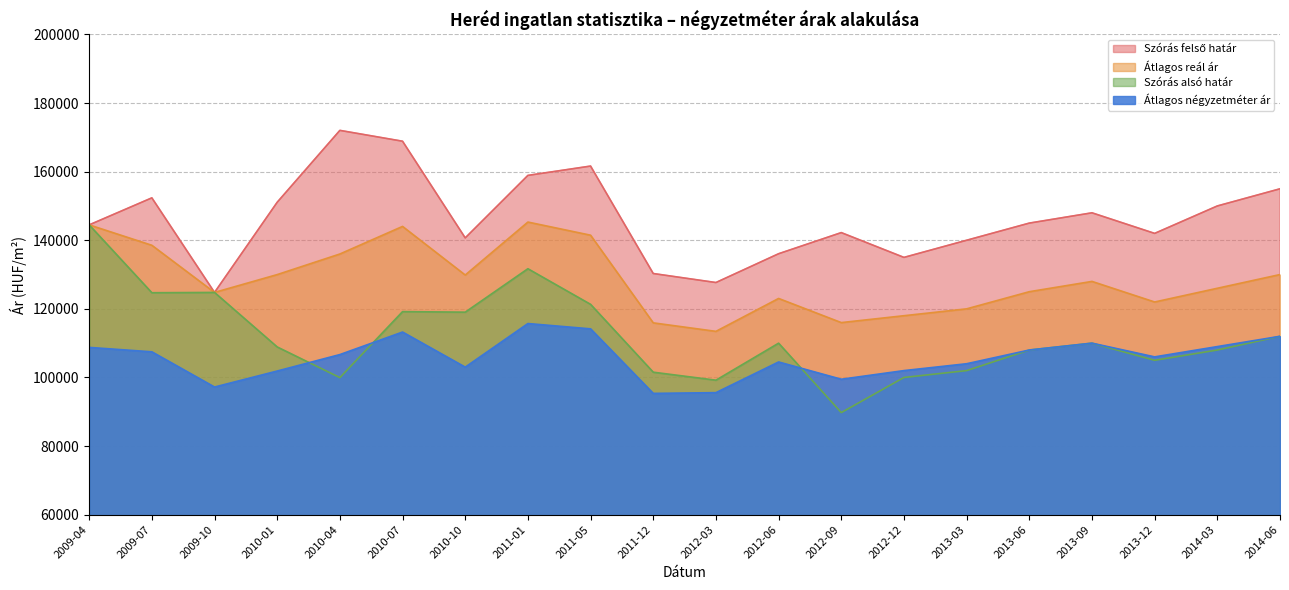

True or false: Átlagos reál ár has a value of 138530 at 2009-07.

True